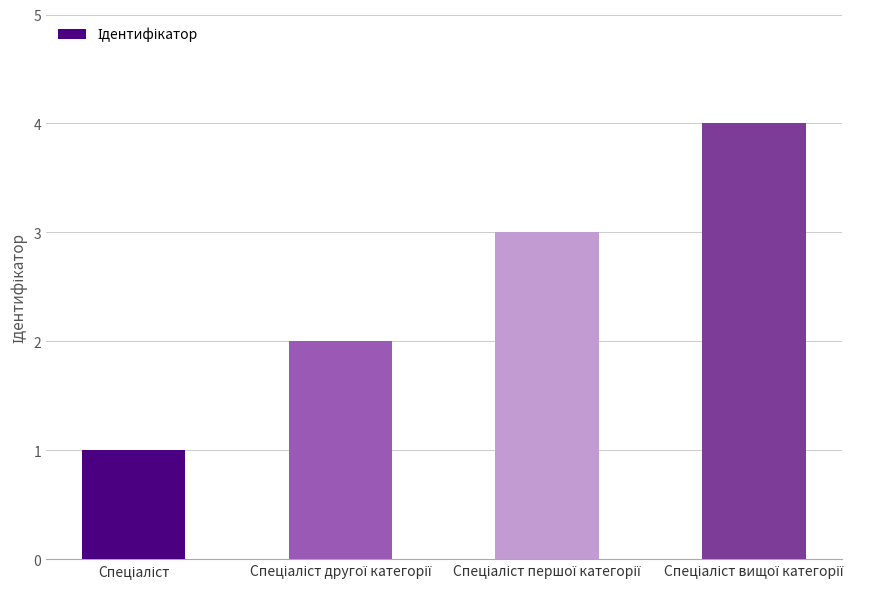

What is the difference between the maximum and minimum values?

3